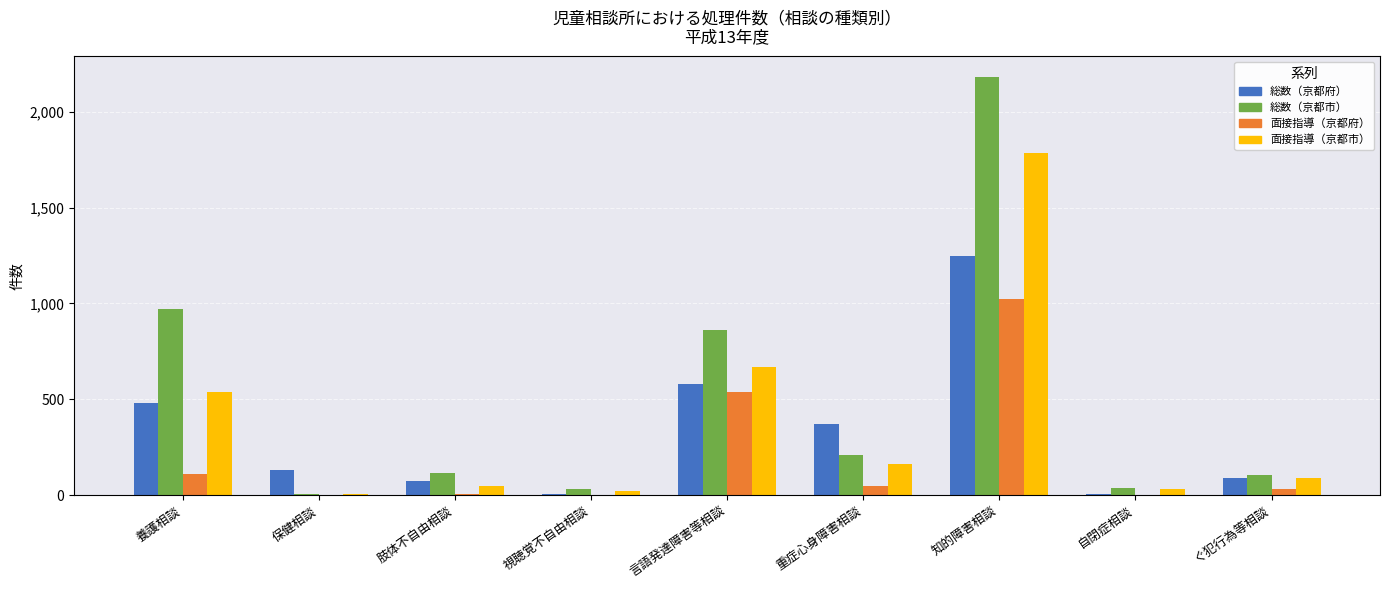

Is the value of 面接指導（京都府） at 養護相談 greater than the value of 総数（京都市） at 重症心身障害相談?

No